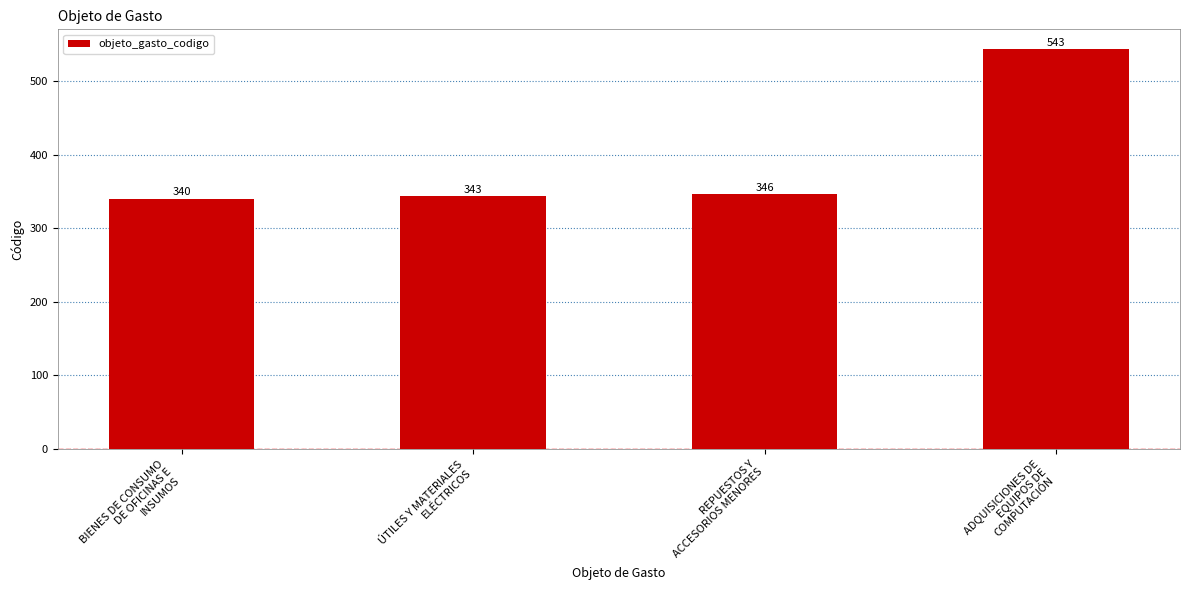

Reading left to right, extract all data points from this chart.

BIENES DE CONSUMO
DE OFICINAS E
INSUMOS=340	ÚTILES Y MATERIALES
ELÉCTRICOS=343	REPUESTOS Y
ACCESORIOS MENORES=346	ADQUISICIONES DE
EQUIPOS DE
COMPUTACIÓN=543